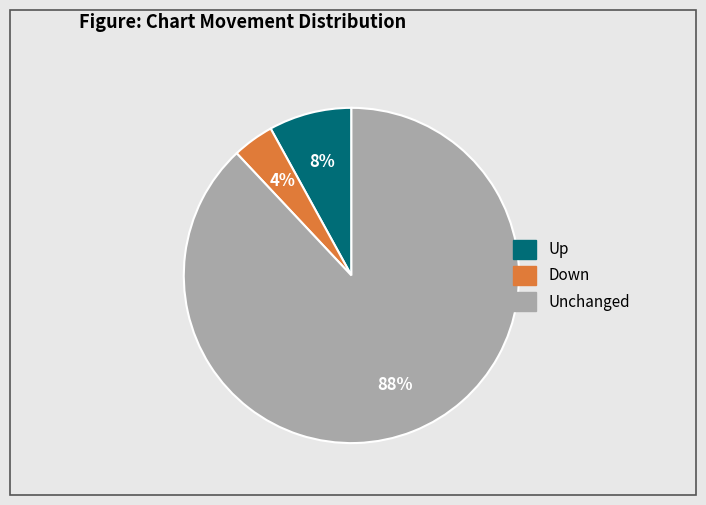

Is there a majority slice in this chart?

Yes